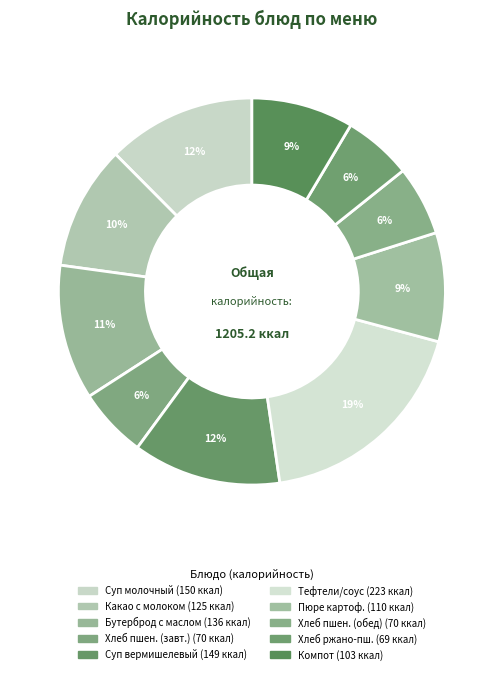

To the nearest percent, what is the difference between the largest and smallest slice percentages?

13%